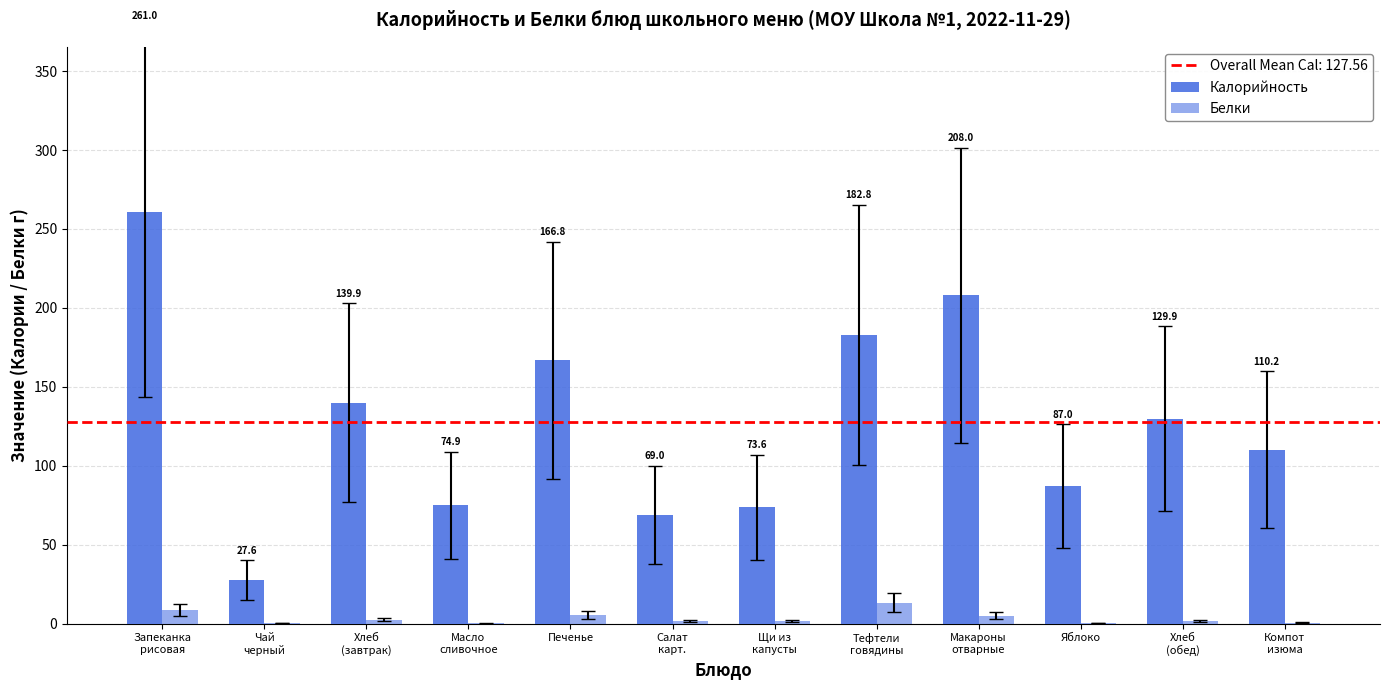

Rank the series at Компот
изюма from lowest to highest value.

Белки, Калорийность